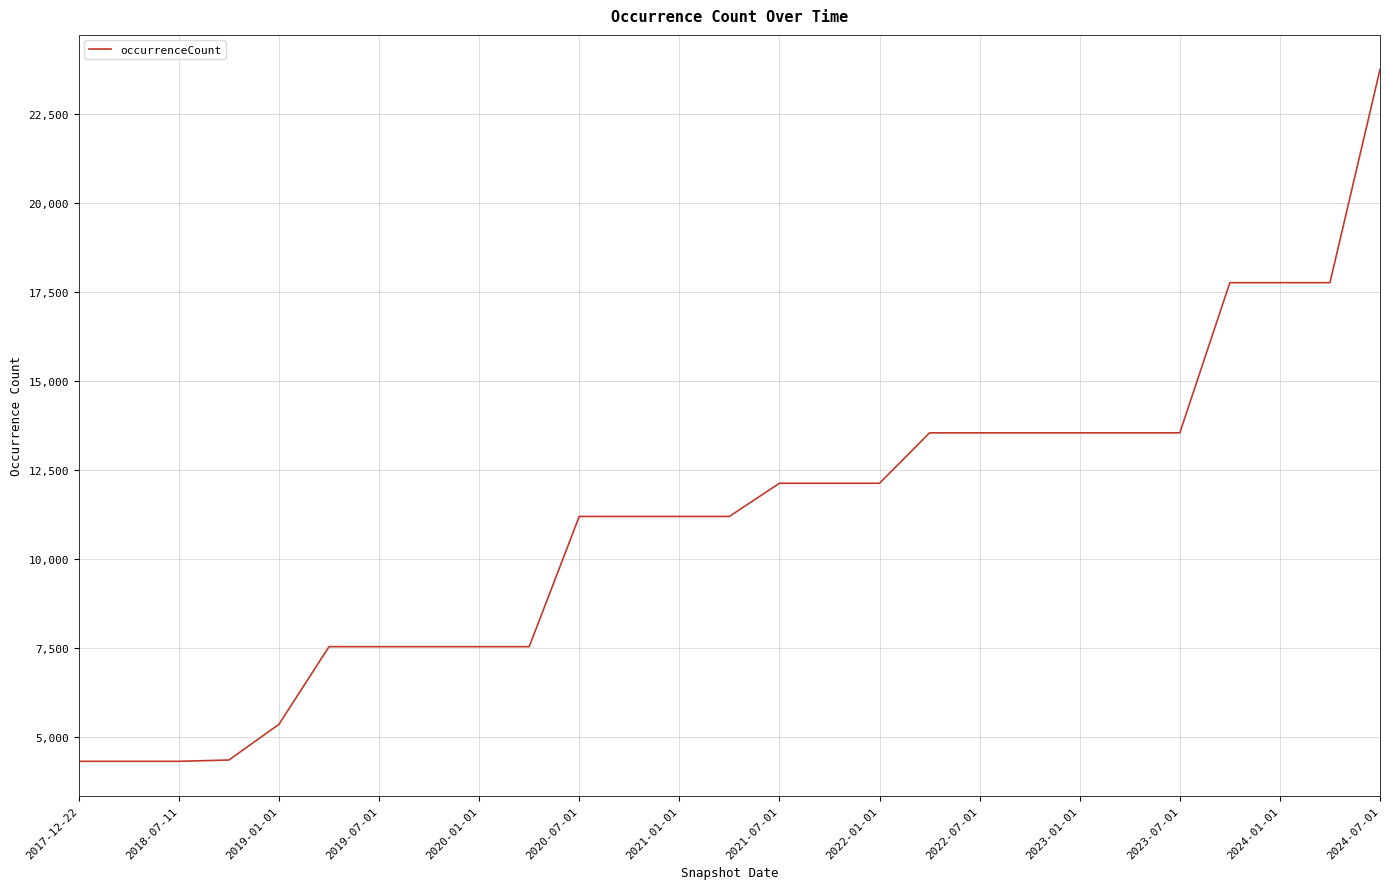

What is the difference between the maximum and minimum values?

19442